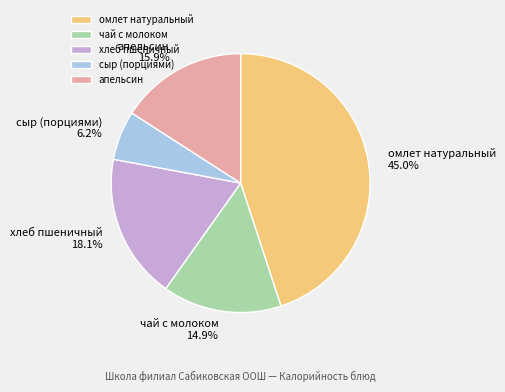

Between сыр (порциями) and чай с молоком, which is larger?

чай с молоком